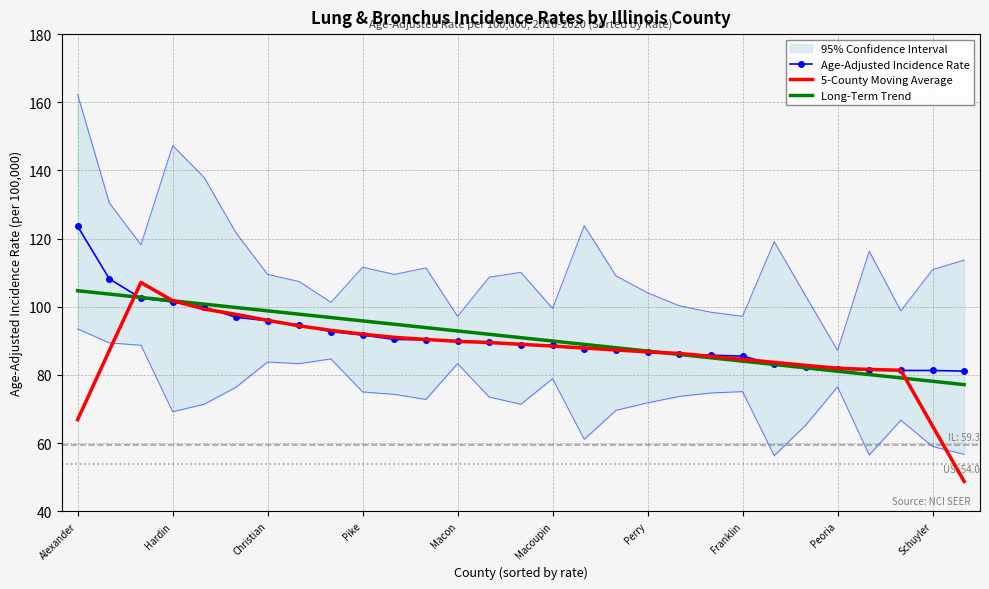

What are all the series names shown in the legend?

Age-Adjusted Incidence Rate, 5-County Moving Average, Long-Term Trend